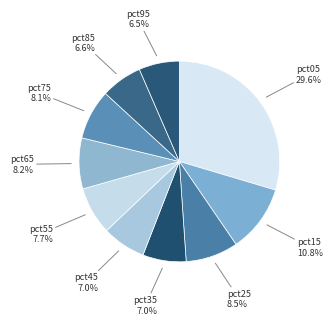

How many segments does this pie chart have?

10